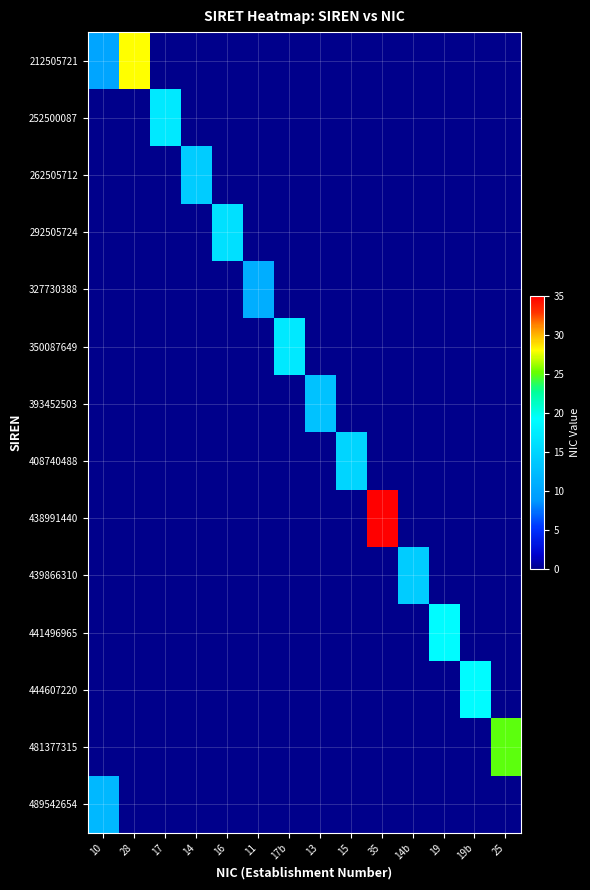

Reading left to right, list all the values displayed in this chart.

212505721: 10=10	28=28	17=0	14=0	16=0	11=0	17b=0	13=0	15=0	35=0	14b=0	19=0	19b=0	25=0
252500087: 10=0	28=0	17=17	14=0	16=0	11=0	17b=0	13=0	15=0	35=0	14b=0	19=0	19b=0	25=0
262505712: 10=0	28=0	17=0	14=14	16=0	11=0	17b=0	13=0	15=0	35=0	14b=0	19=0	19b=0	25=0
292505724: 10=0	28=0	17=0	14=0	16=16	11=0	17b=0	13=0	15=0	35=0	14b=0	19=0	19b=0	25=0
327730388: 10=0	28=0	17=0	14=0	16=0	11=11	17b=0	13=0	15=0	35=0	14b=0	19=0	19b=0	25=0
350087649: 10=0	28=0	17=0	14=0	16=0	11=0	17b=17	13=0	15=0	35=0	14b=0	19=0	19b=0	25=0
393452503: 10=0	28=0	17=0	14=0	16=0	11=0	17b=0	13=13	15=0	35=0	14b=0	19=0	19b=0	25=0
408740488: 10=0	28=0	17=0	14=0	16=0	11=0	17b=0	13=0	15=15	35=0	14b=0	19=0	19b=0	25=0
438991440: 10=0	28=0	17=0	14=0	16=0	11=0	17b=0	13=0	15=0	35=35	14b=0	19=0	19b=0	25=0
439866310: 10=0	28=0	17=0	14=0	16=0	11=0	17b=0	13=0	15=0	35=0	14b=14	19=0	19b=0	25=0
441496965: 10=0	28=0	17=0	14=0	16=0	11=0	17b=0	13=0	15=0	35=0	14b=0	19=19	19b=0	25=0
444607220: 10=0	28=0	17=0	14=0	16=0	11=0	17b=0	13=0	15=0	35=0	14b=0	19=0	19b=19	25=0
481377315: 10=0	28=0	17=0	14=0	16=0	11=0	17b=0	13=0	15=0	35=0	14b=0	19=0	19b=0	25=25
489542654: 10=12	28=0	17=0	14=0	16=0	11=0	17b=0	13=0	15=0	35=0	14b=0	19=0	19b=0	25=0